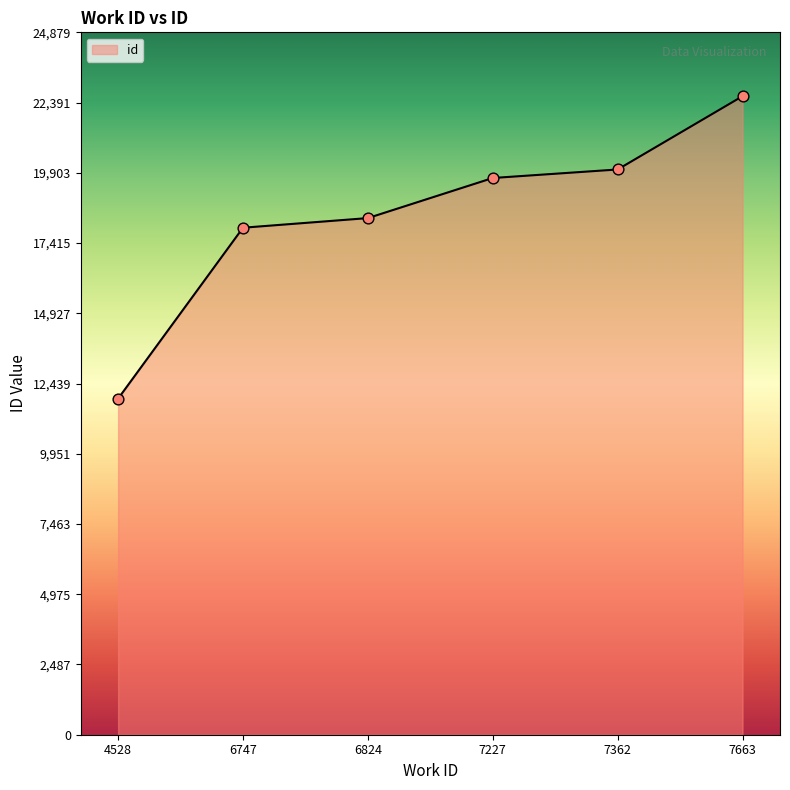

Which has a higher value, 7663 or 7362?

7663